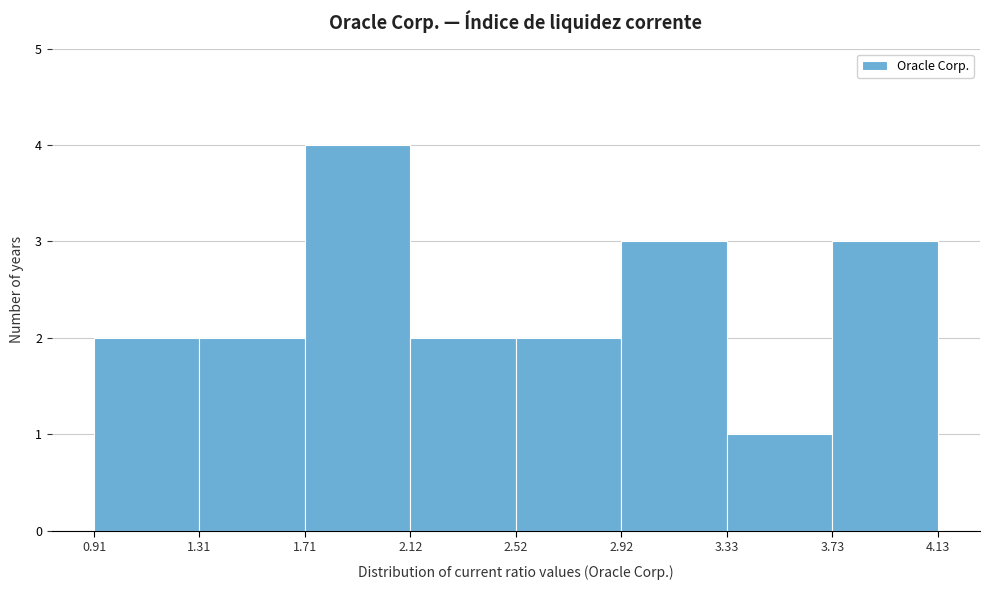

Reading left to right, list every bar in this chart as the range it spans on the x-axis followed by its height. The values are not printed on the chart, so give them approximately, as read against the axis.

0.91 to 1.31: 2
1.31 to 1.71: 2
1.71 to 2.12: 4
2.12 to 2.52: 2
2.52 to 2.92: 2
2.92 to 3.33: 3
3.33 to 3.73: 1
3.73 to 4.13: 3